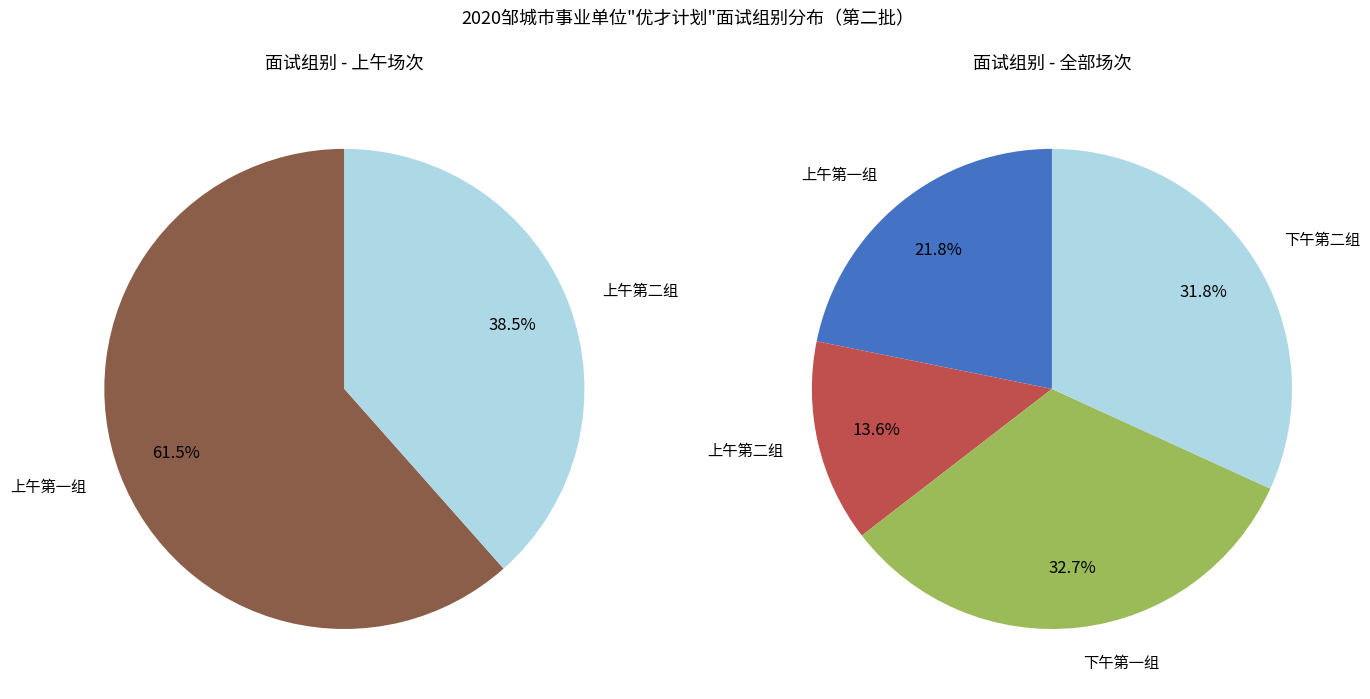

True or false: 下午第二组 accounts for 24% of the total.

False